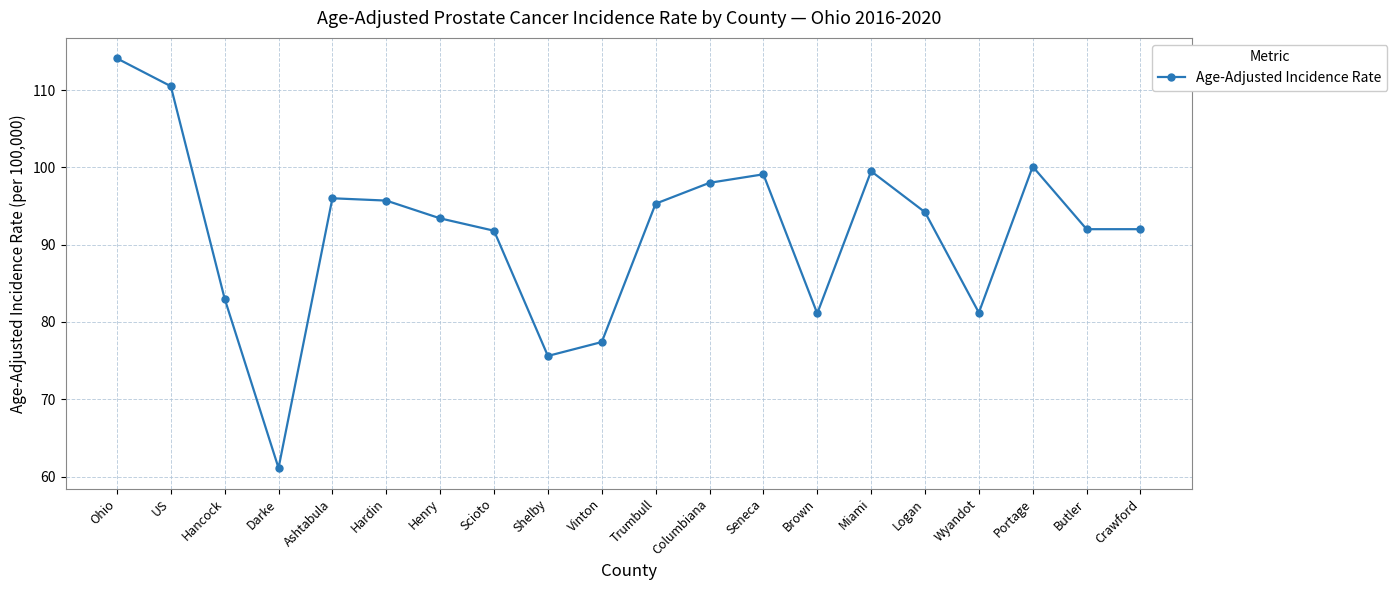

Which has a higher value, Hardin or Miami?

Miami